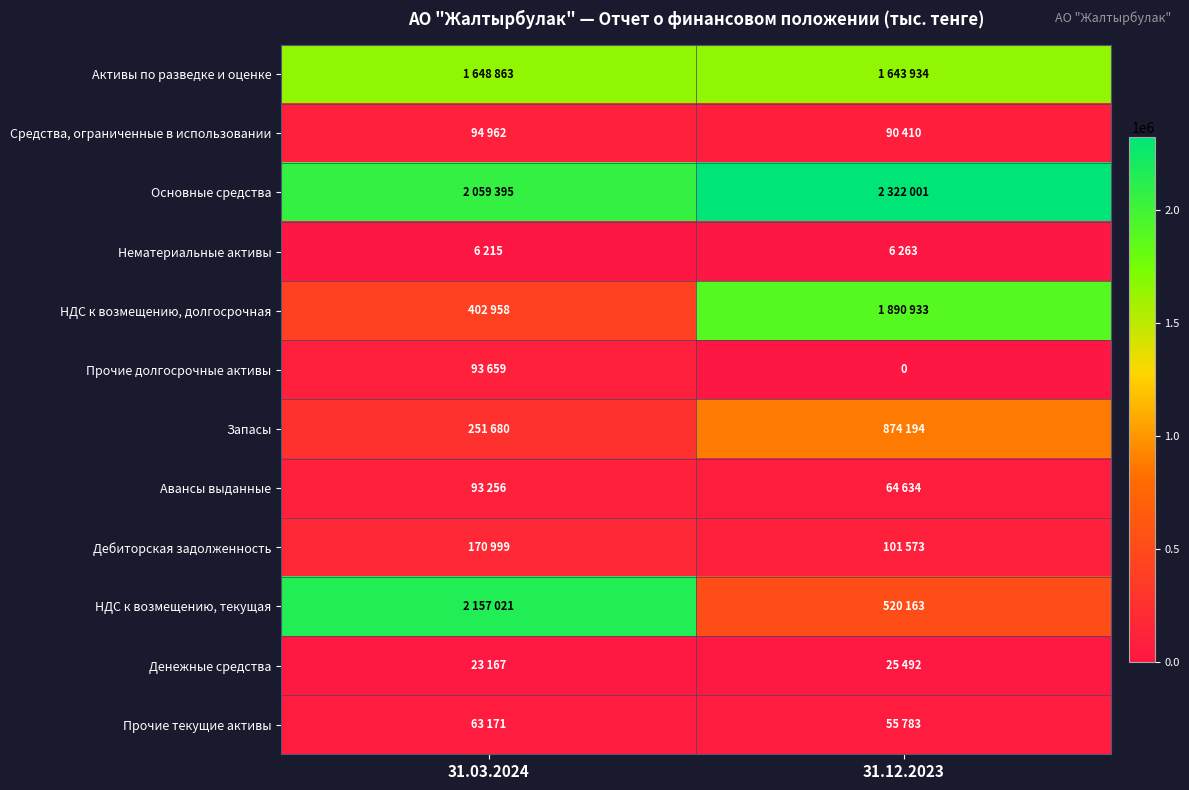

True or false: Авансы выданные has a value of 93256 at 31.03.2024.

True